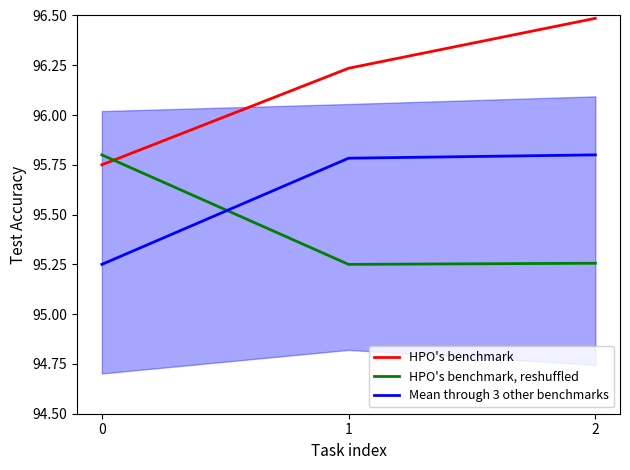

What is the minimum value shown in the chart?

95.2